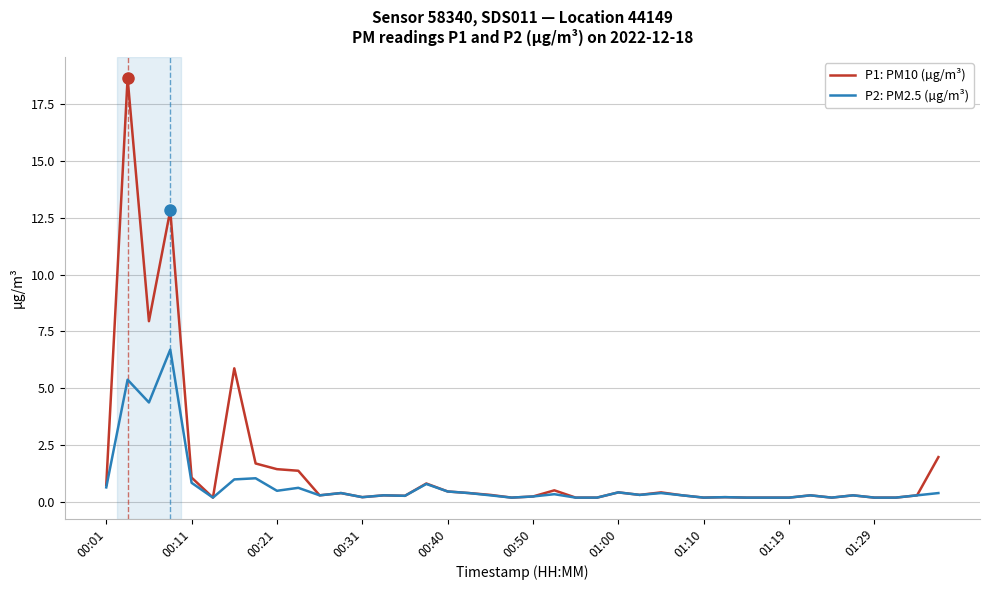

Rank the series by their maximum value, from highest to lowest.

P1: PM10 (µg/m³), P2: PM2.5 (µg/m³)